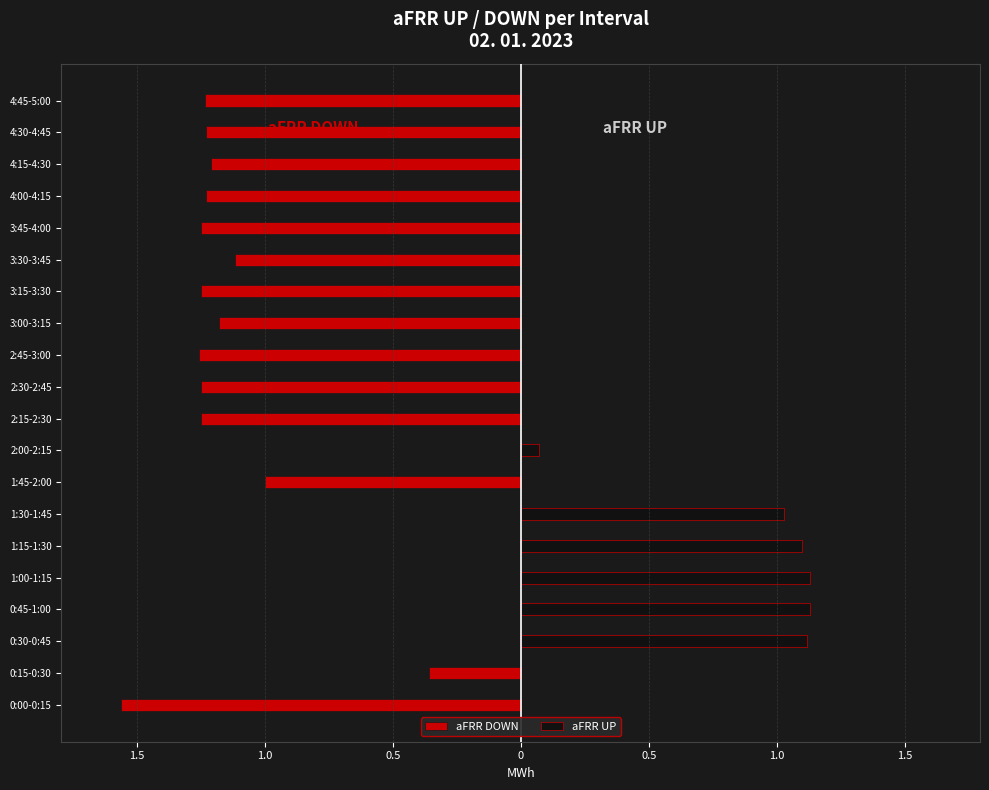

How many bars are there in each group?

2